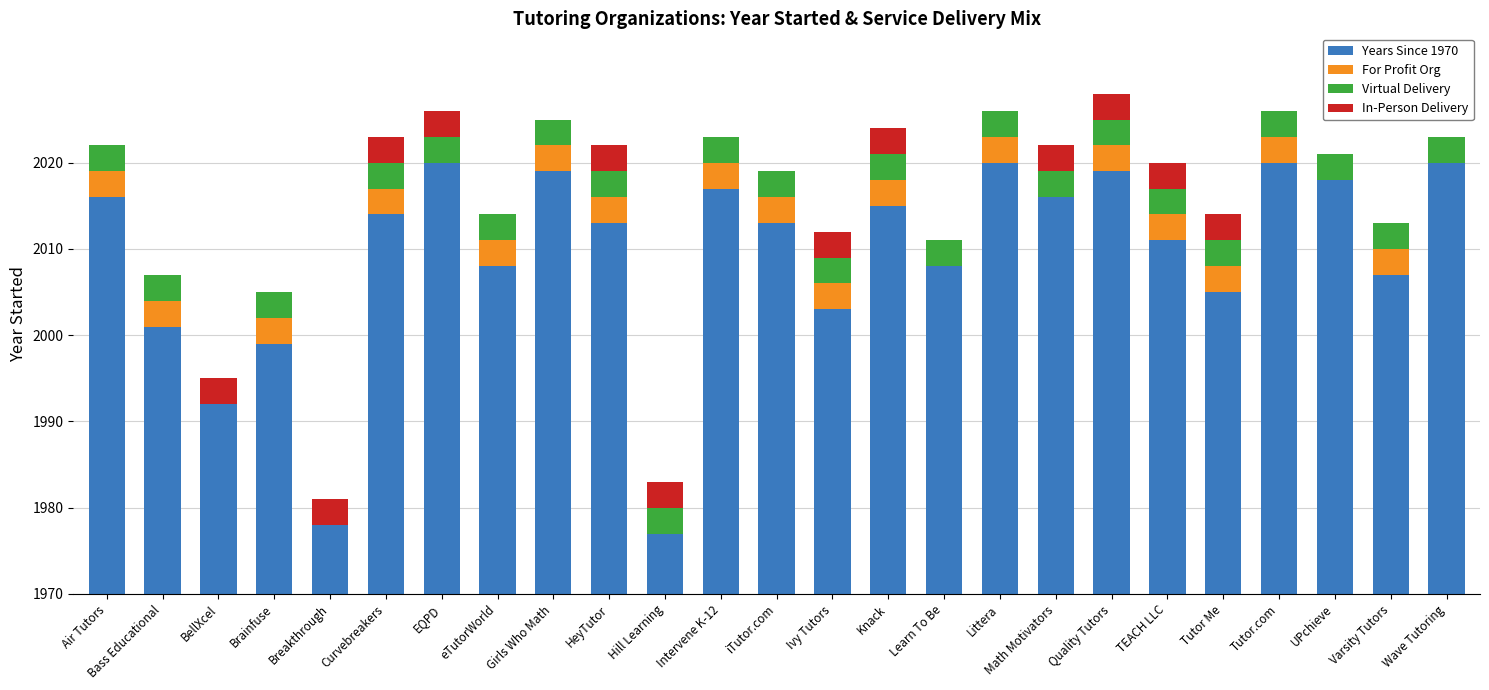

What are all the series names shown in the legend?

Years Since 1970, For Profit Org, Virtual Delivery, In-Person Delivery